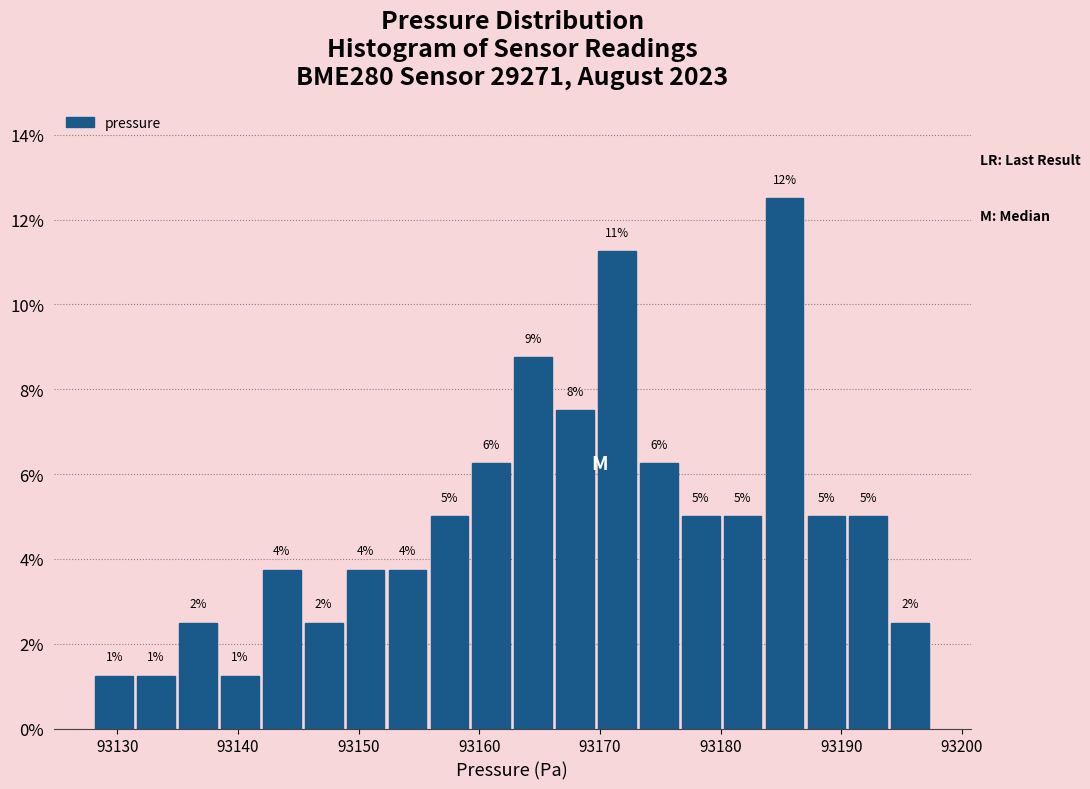

Around what value on the x-axis is the tallest bar? Give the approximate position of its centre, as read against the axis.

93185